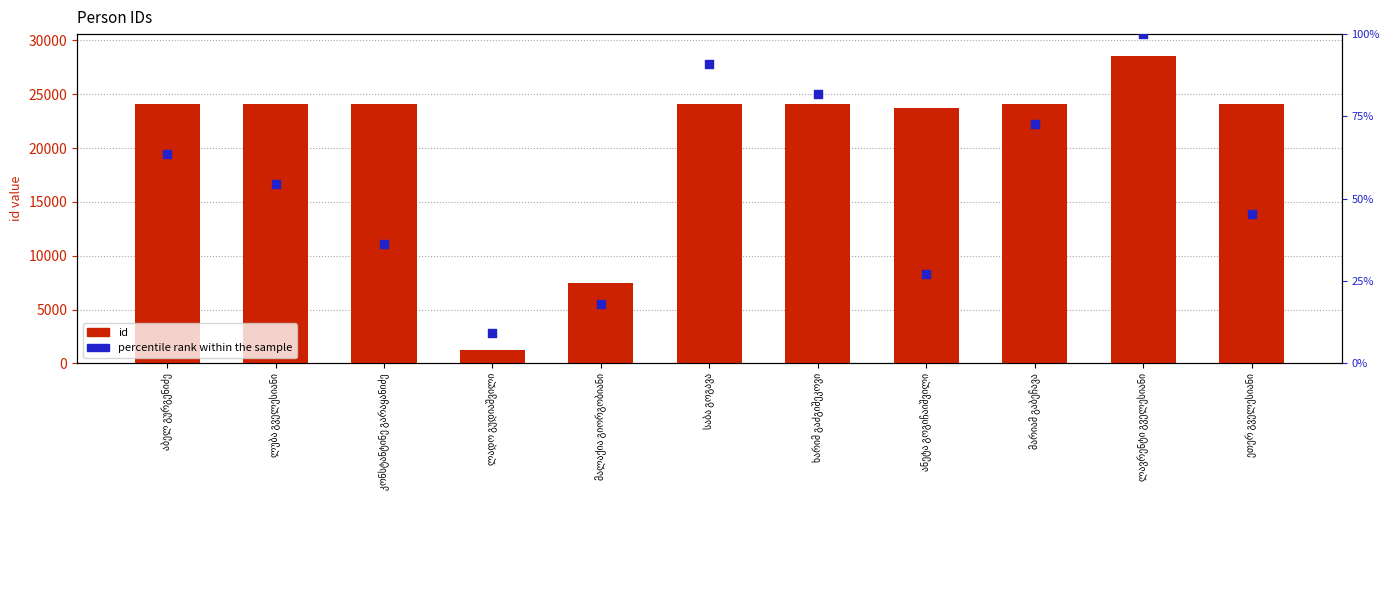

At which category is the sum across all series the highest?

ლავრენტი გველესიანი